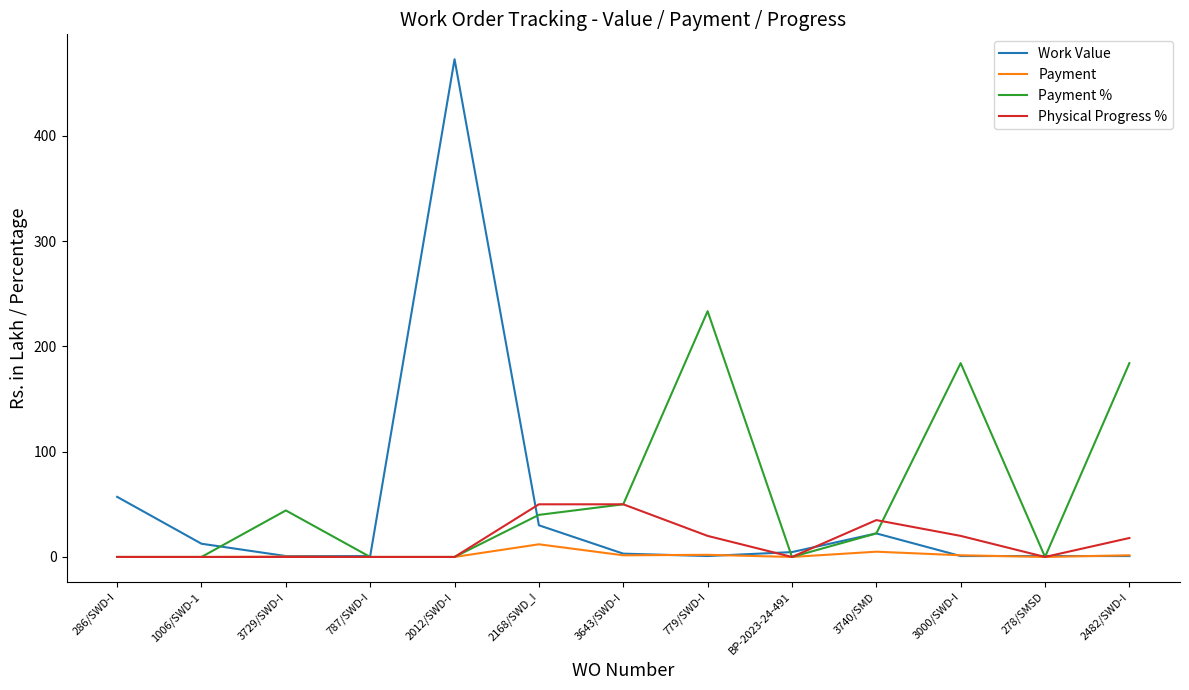

Between 787/SWD-I and 3000/SWD-I, which series saw the biggest shift?

Payment %